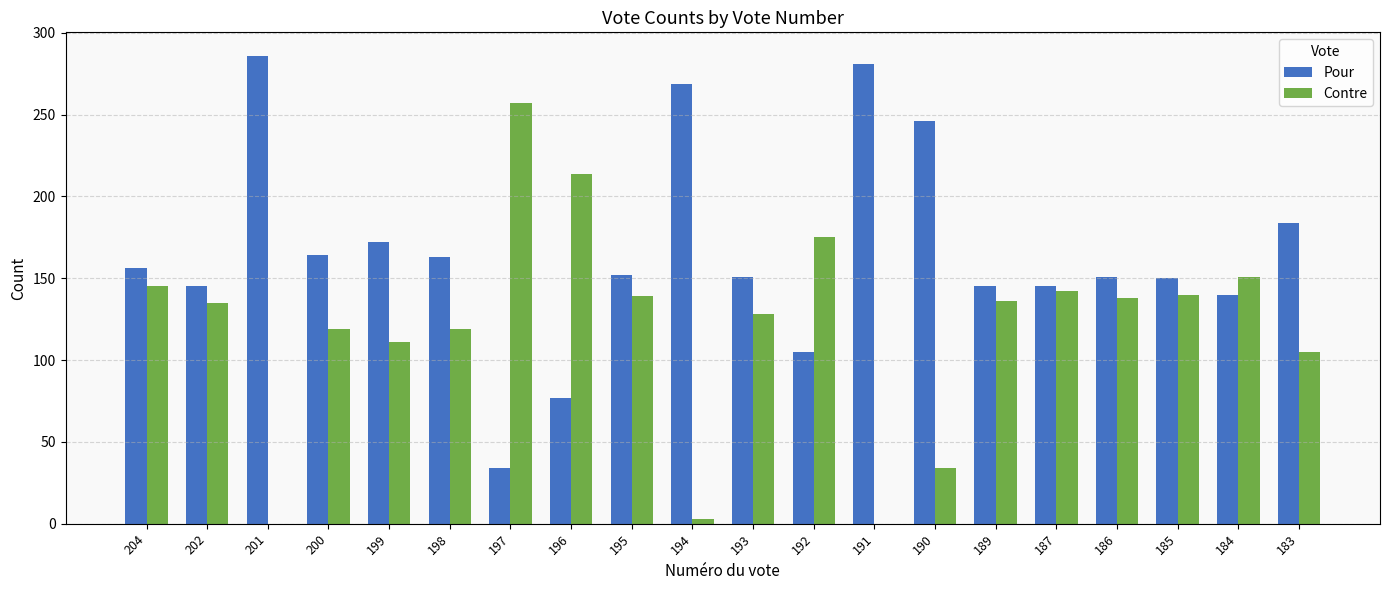

Between 201 and 195, which series saw the biggest shift?

Contre